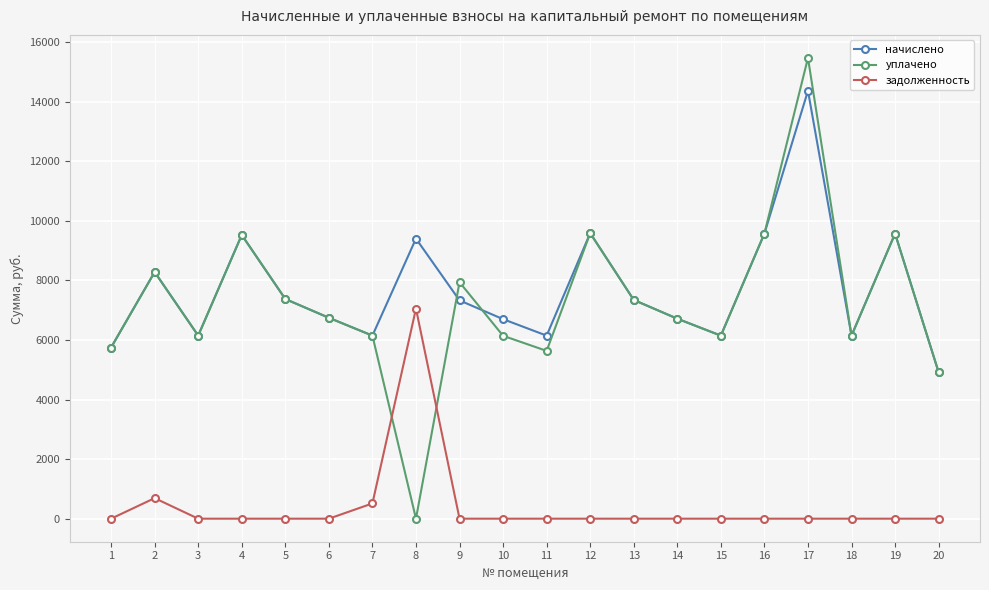

What are all the series names shown in the legend?

начислено, уплачено, задолженность